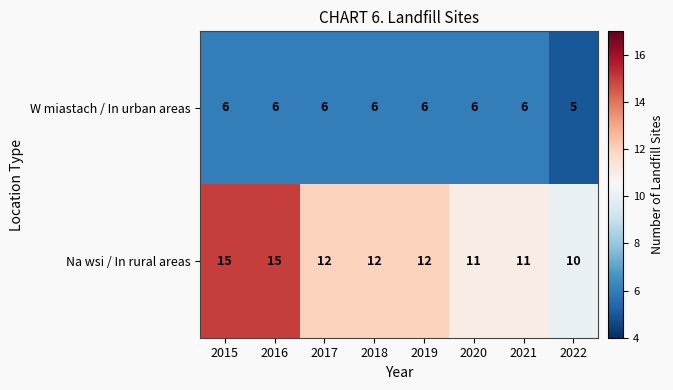

Which label corresponds to the smallest value in the chart?

2022